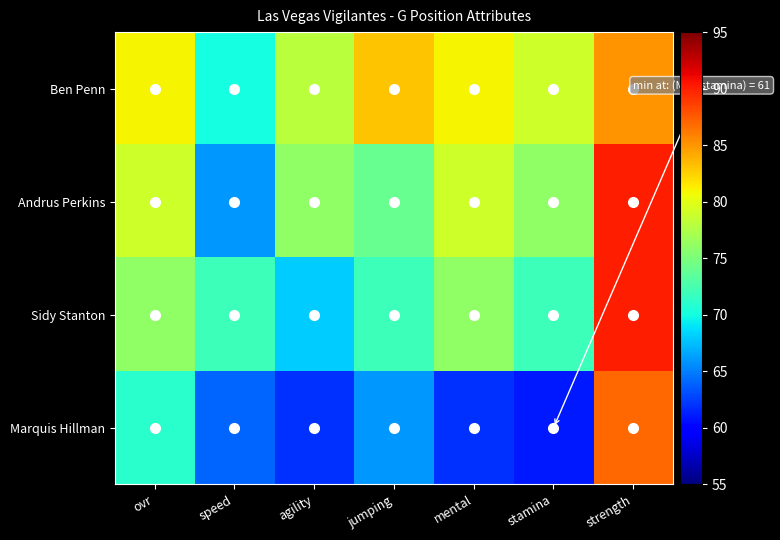

What is the maximum value shown in the chart?

90